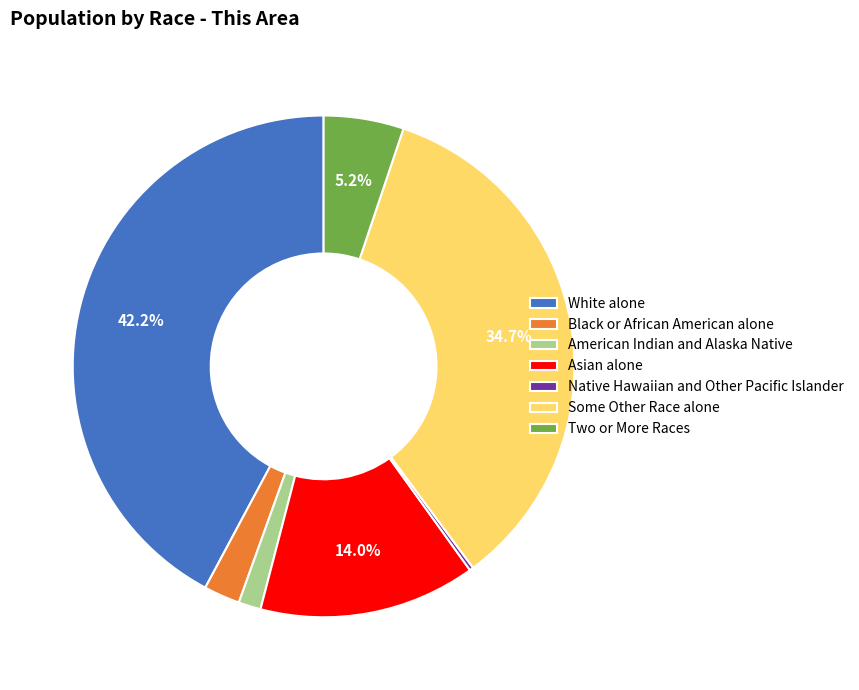

To the nearest percent, what is the average slice percentage?

14%